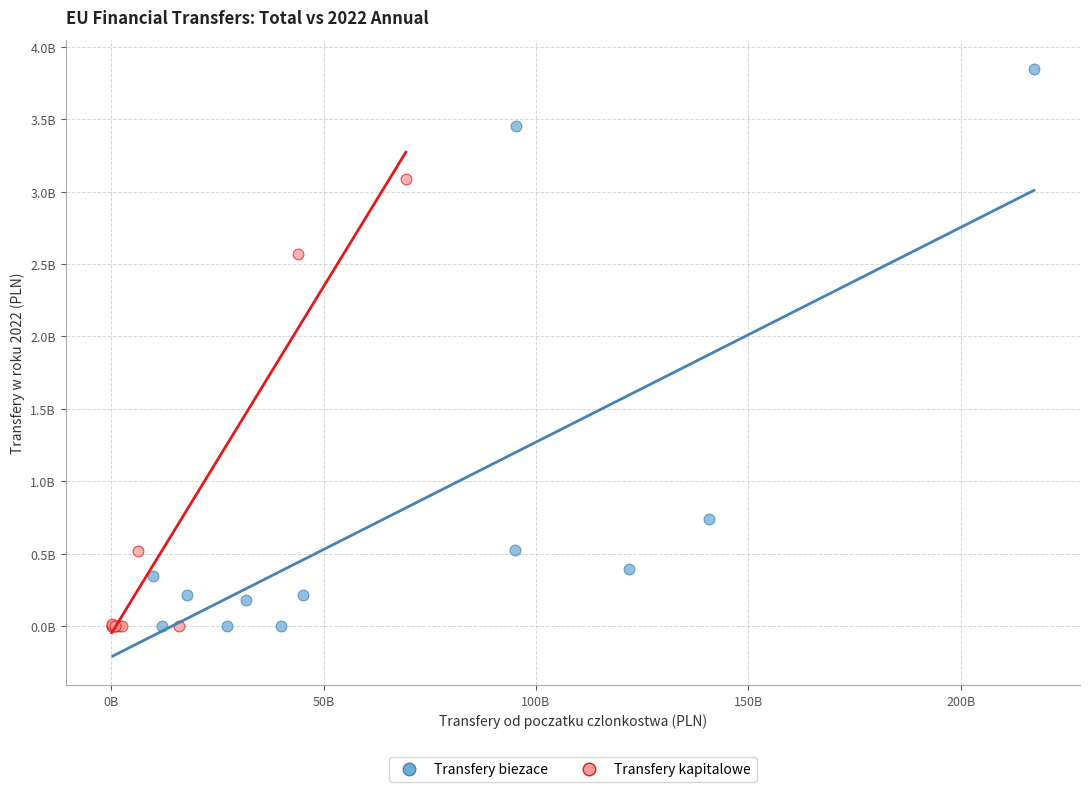

Which series has the largest Y range (max minus min)?

Transfery biezace